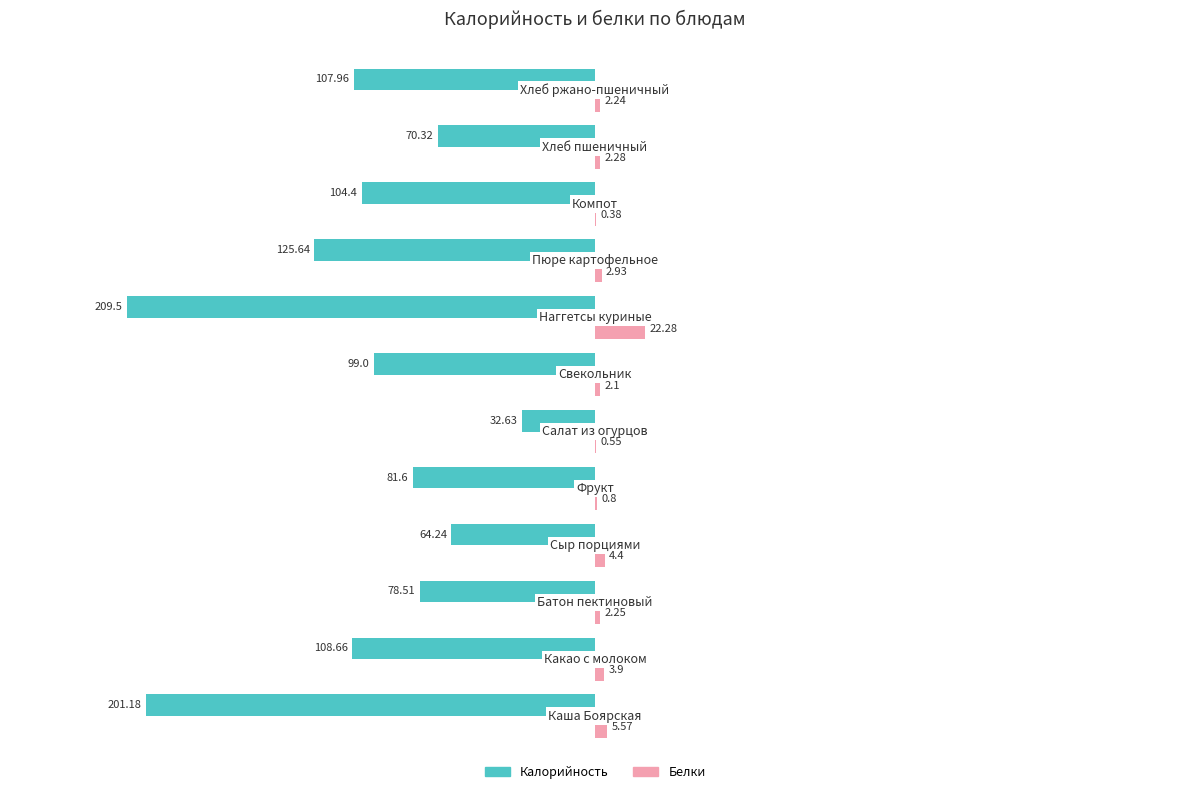

What are all the series names shown in the legend?

Калорийность, Белки